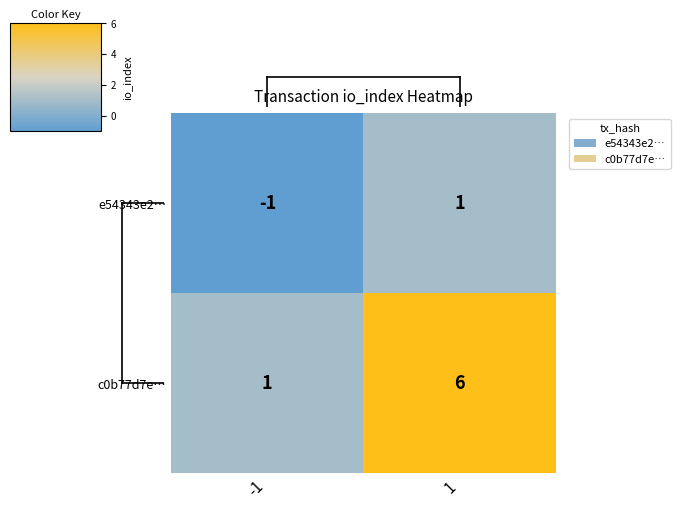

At 1, list the series in order from smallest to largest.

e54343e2…, c0b77d7e…